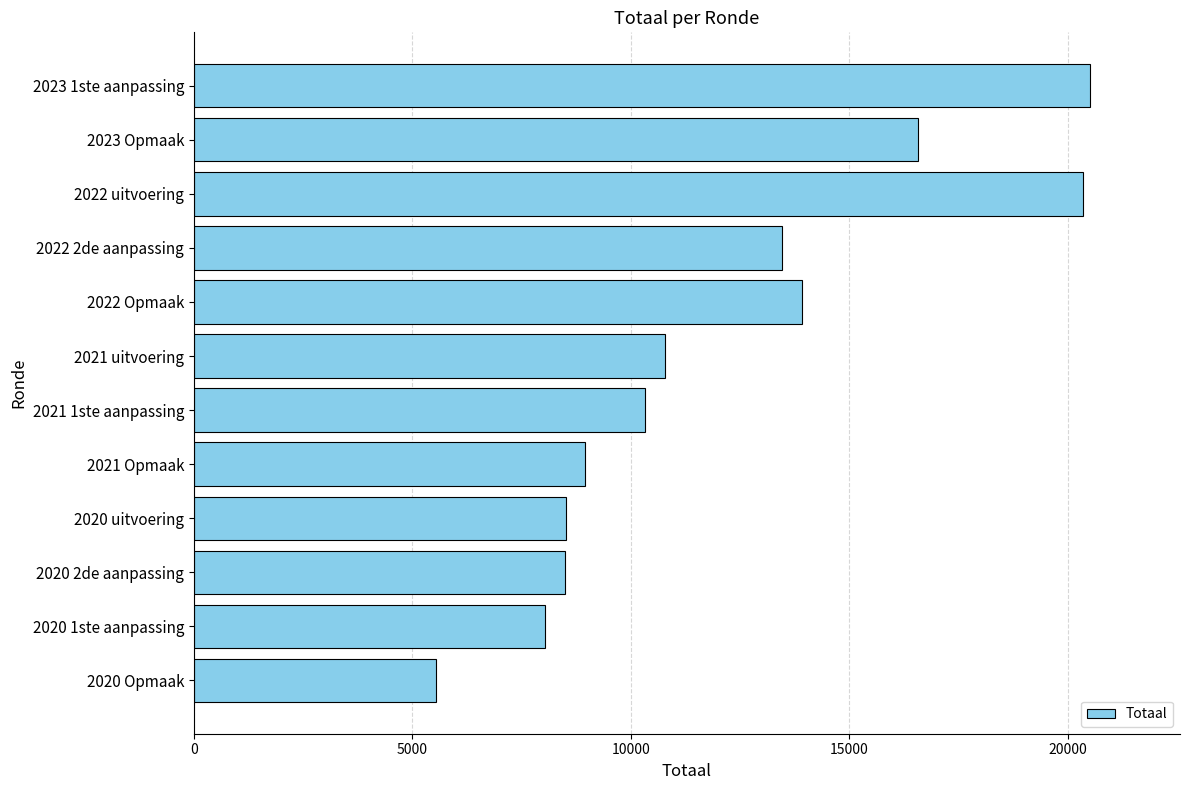

What is the sum of all values?

145518